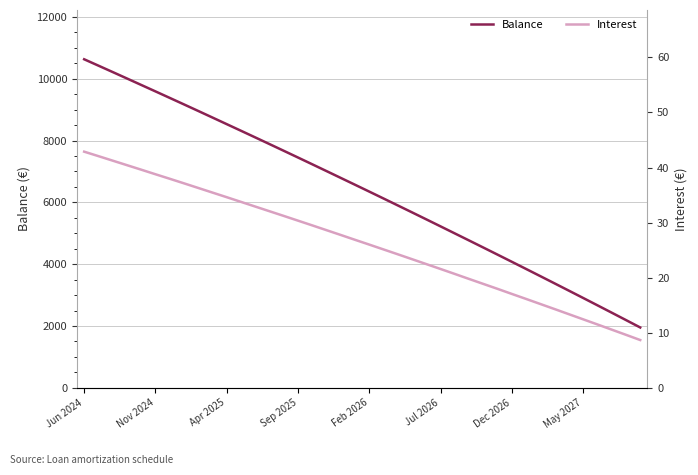

What are all the series names shown in the legend?

Balance, Interest